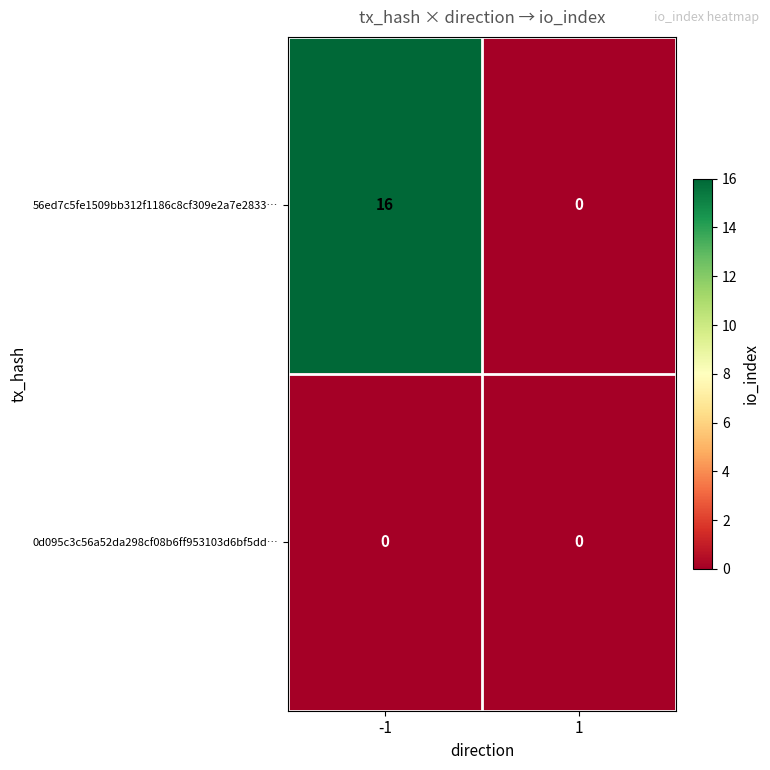

Rank the series by their maximum value, from lowest to highest.

0d095c3c56a52da298cf08b6ff953103d6bf5dd…, 56ed7c5fe1509bb312f1186c8cf309e2a7e2833…